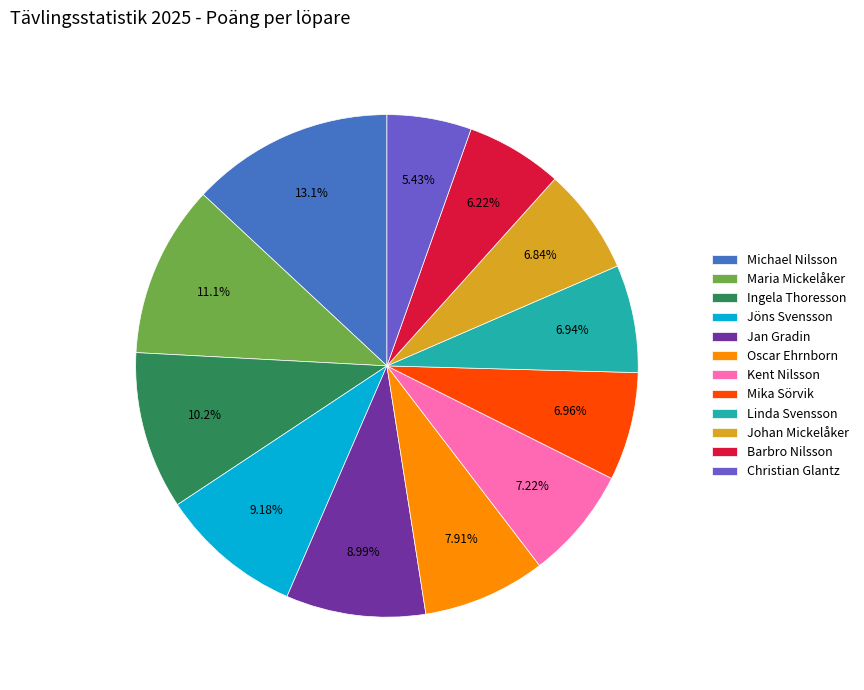

Does Oscar Ehrnborn represent more than half of the total?

No